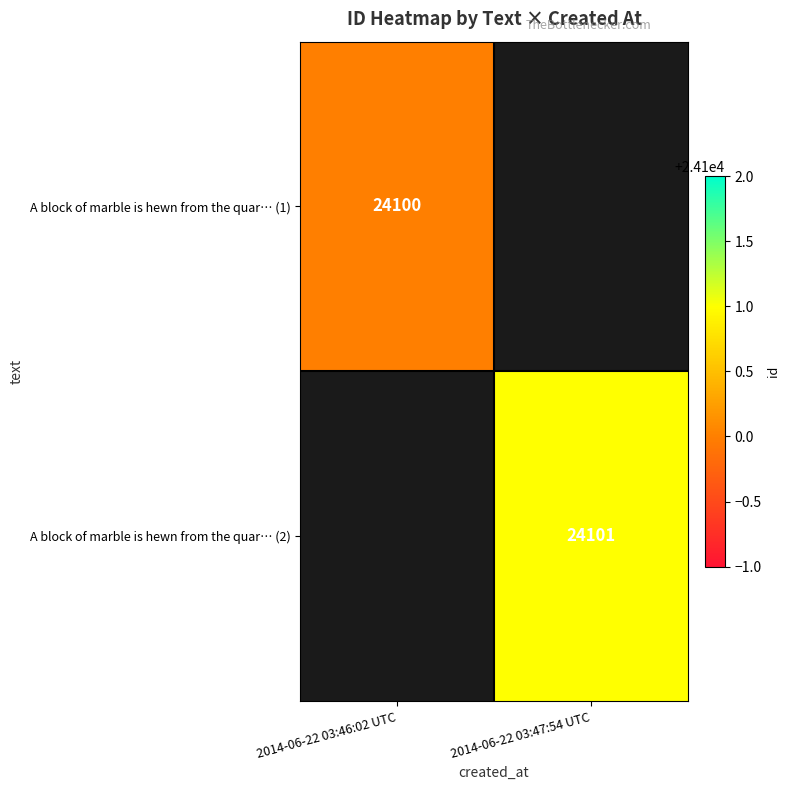

True or false: A block of marble is hewn from the quar… (1) has a value of 6061 at 2014-06-22 03:46:02 UTC.

False